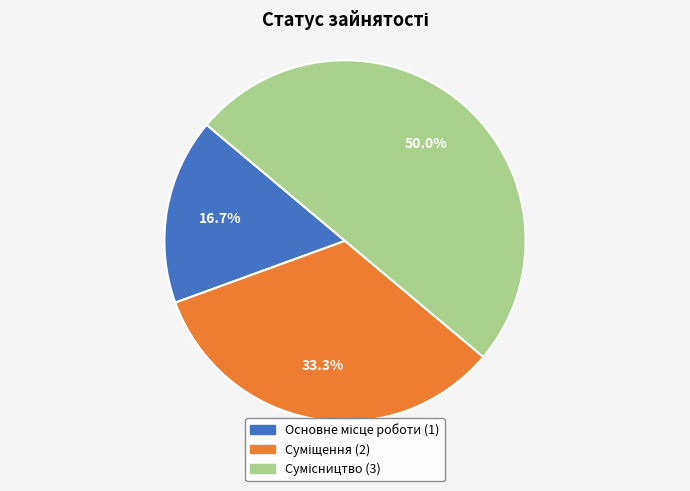

How many segments does this pie chart have?

3